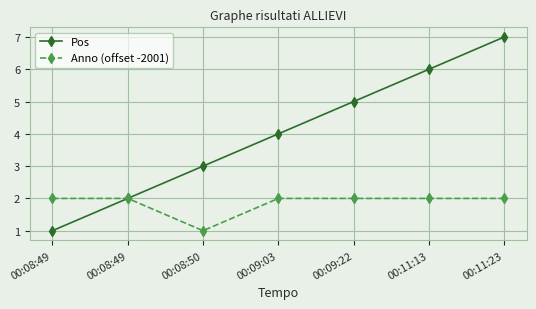

The value of Anno (offset -2001) at 00:09:03 is 2. True or false?

True